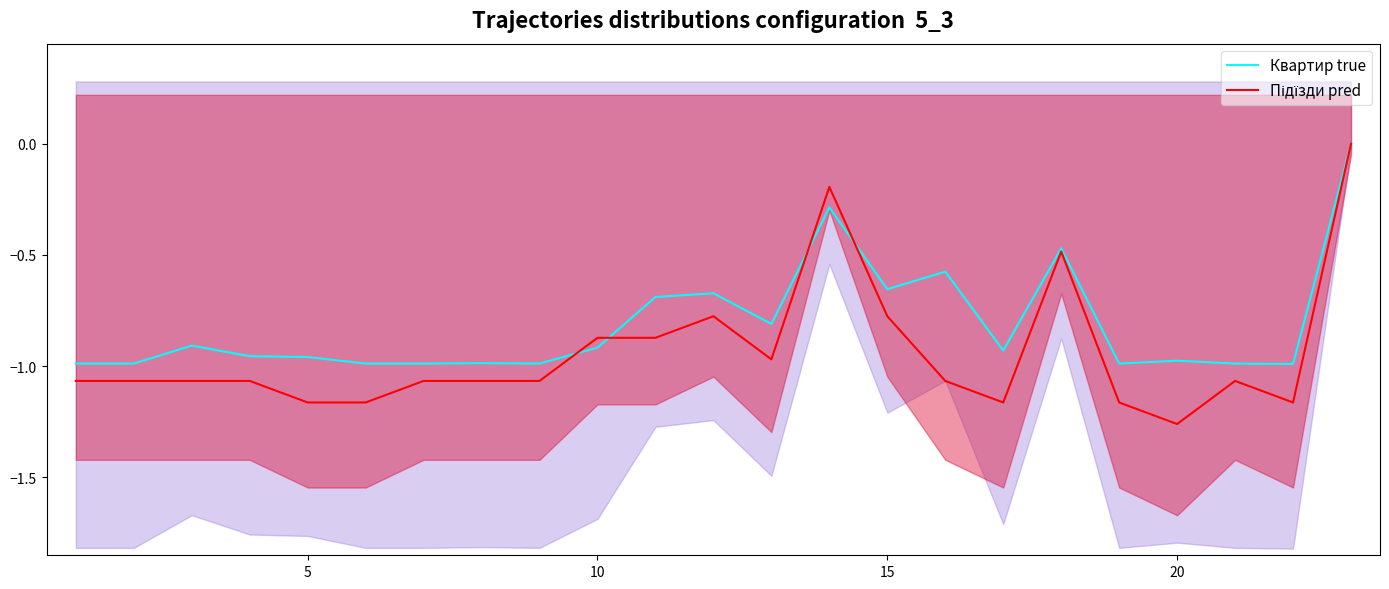

Count the number of categories in the chart.

23